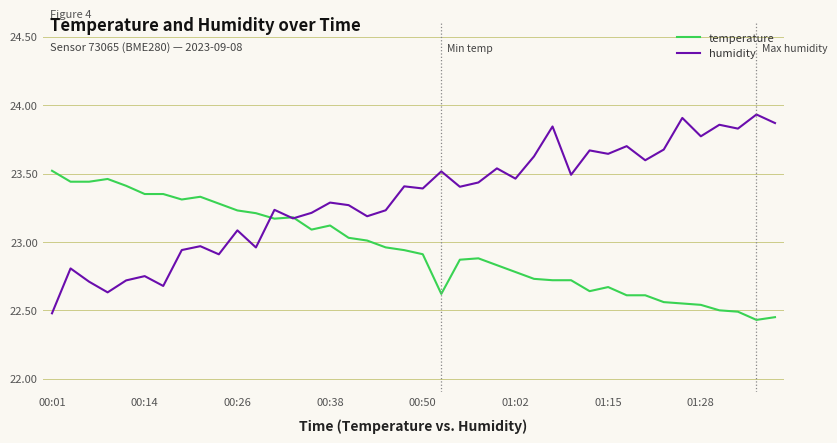

List the series in order of their peak value, lowest first.

temperature, humidity